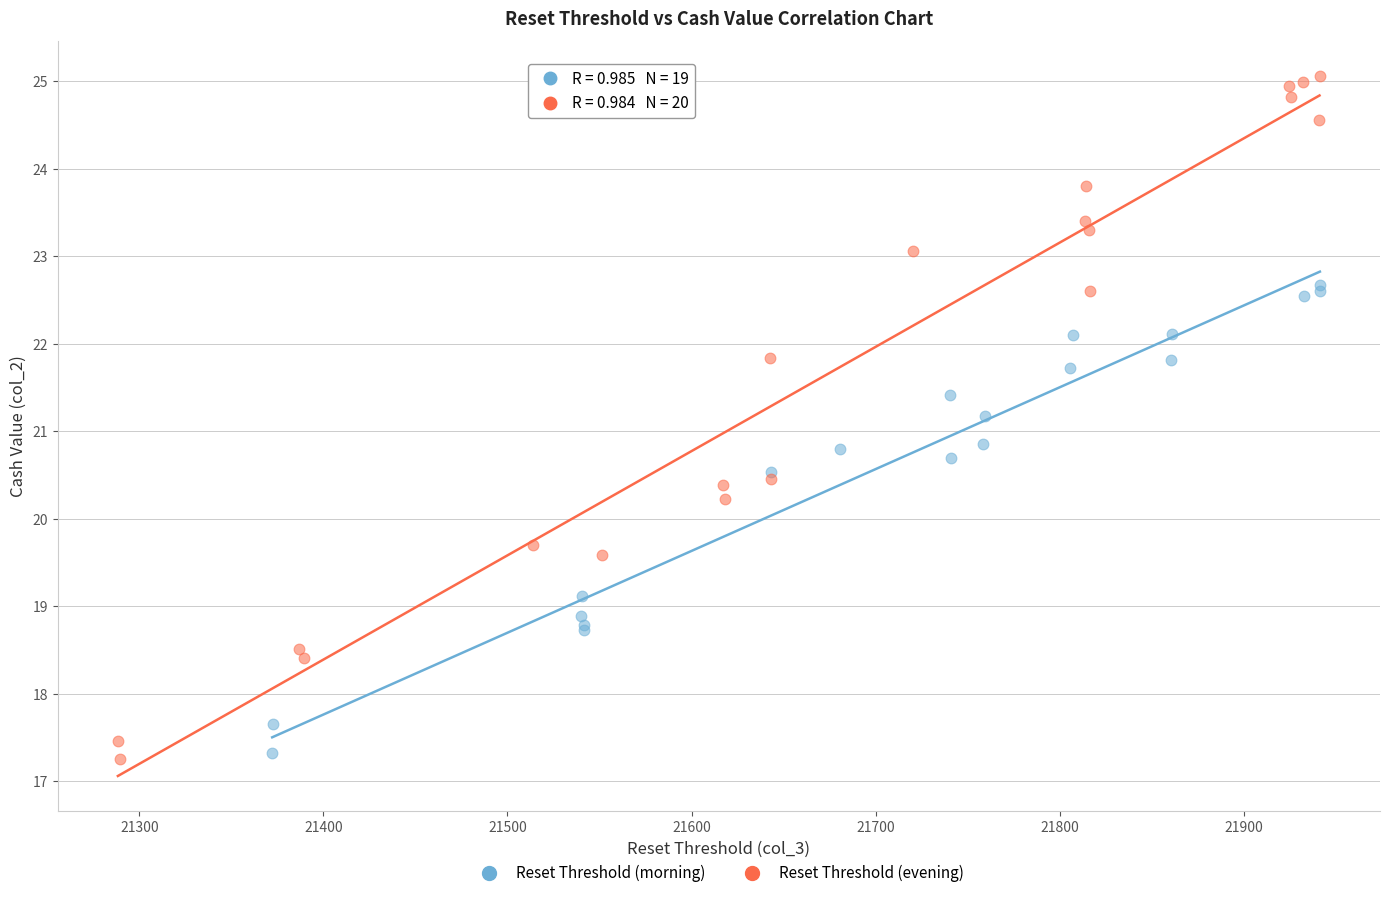

Which series reaches the maximum Y coordinate?

Reset Threshold (evening)